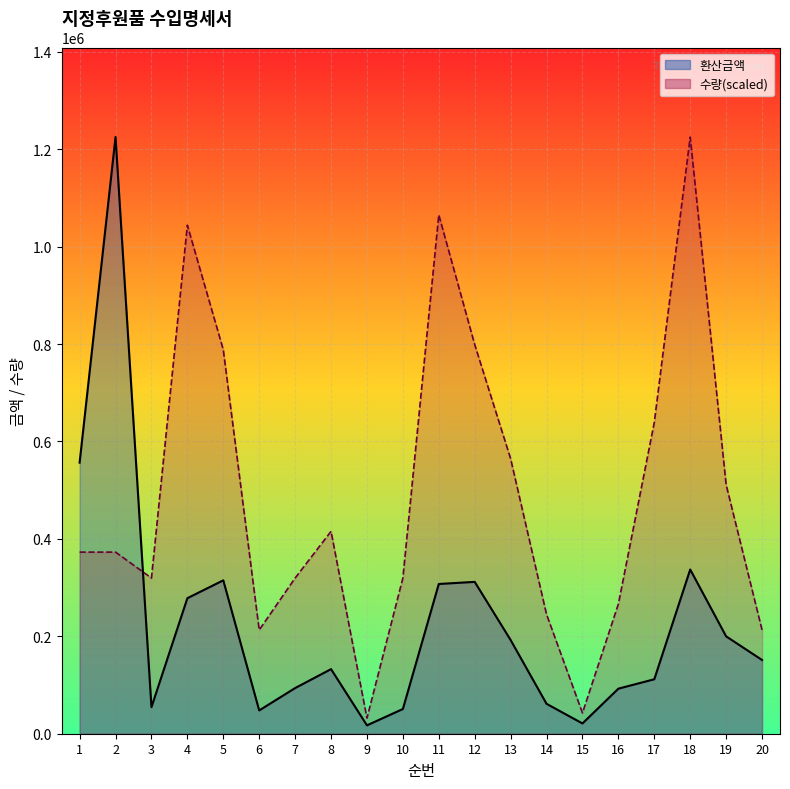

What is the difference between the maximum and minimum values in the 수량_line series?

1193043.5